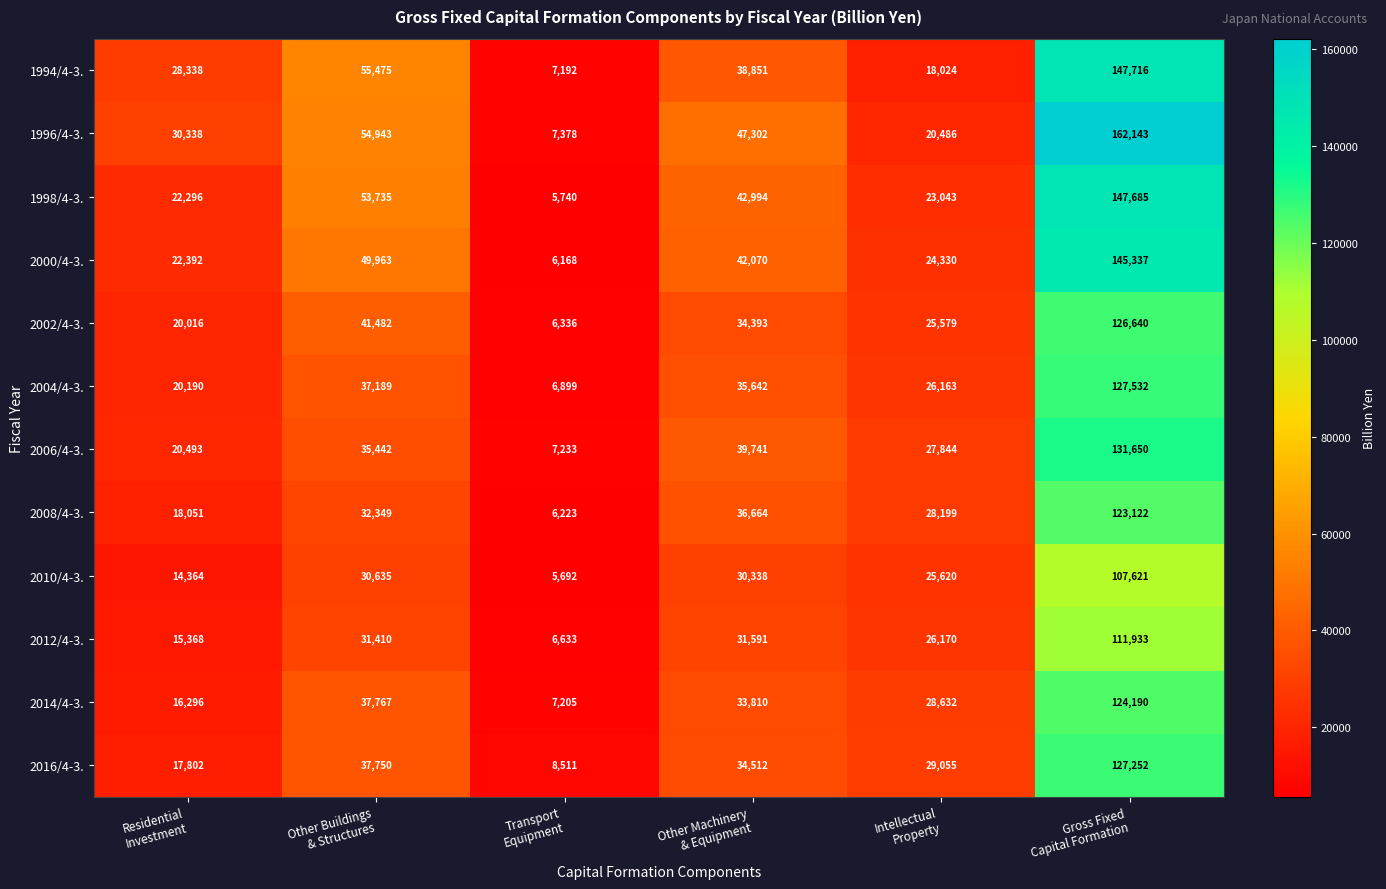

Rank the series by their maximum value, from lowest to highest.

2010/4-3., 2012/4-3., 2008/4-3., 2014/4-3., 2002/4-3., 2016/4-3., 2004/4-3., 2006/4-3., 2000/4-3., 1998/4-3., 1994/4-3., 1996/4-3.